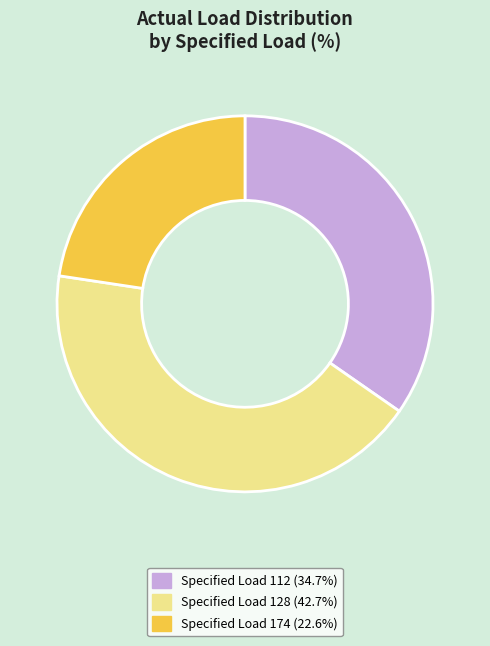

Approximately how many times larger is the value at Specified Load 174 (22.6%) compared to Specified Load 112 (34.7%)?

0.7